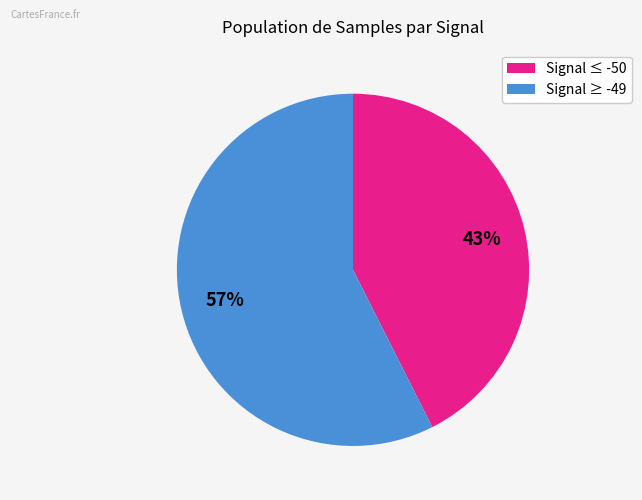

To the nearest percent, what is the average slice percentage?

50%